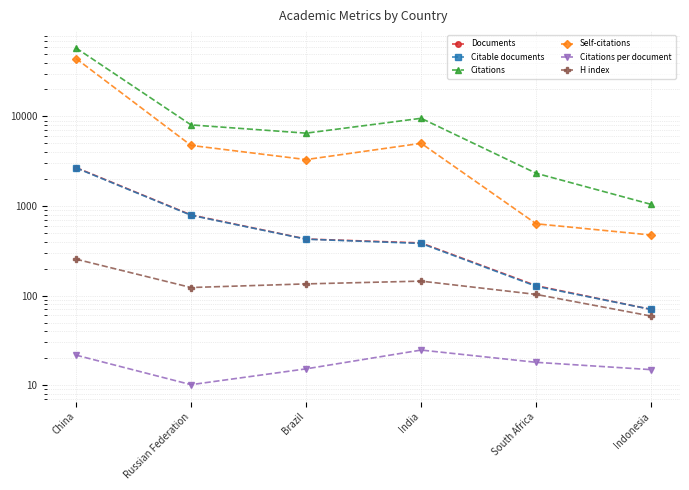

Is it true that H index equals 179.3 at Russian Federation?

False